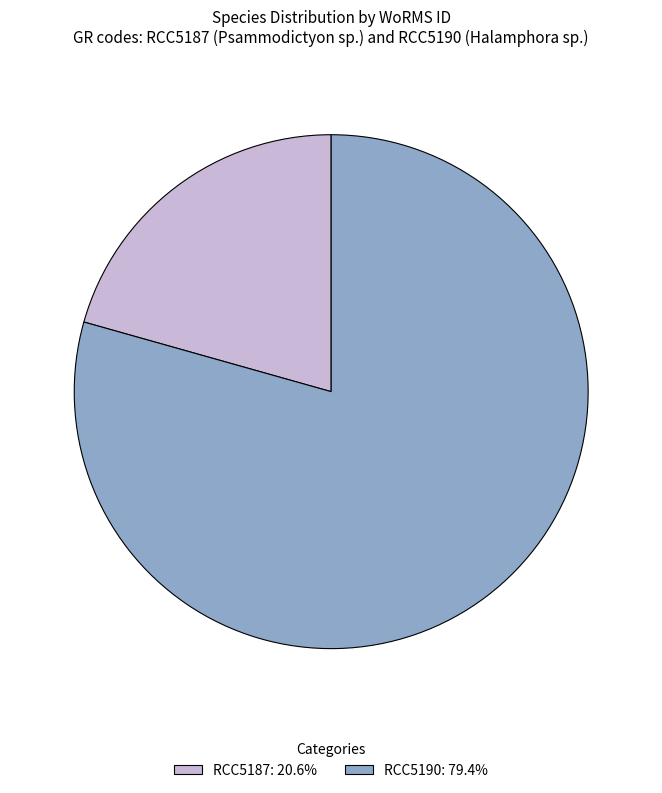

Combined, do RCC5187: 20.6% and RCC5190: 79.4% account for over 50%?

Yes